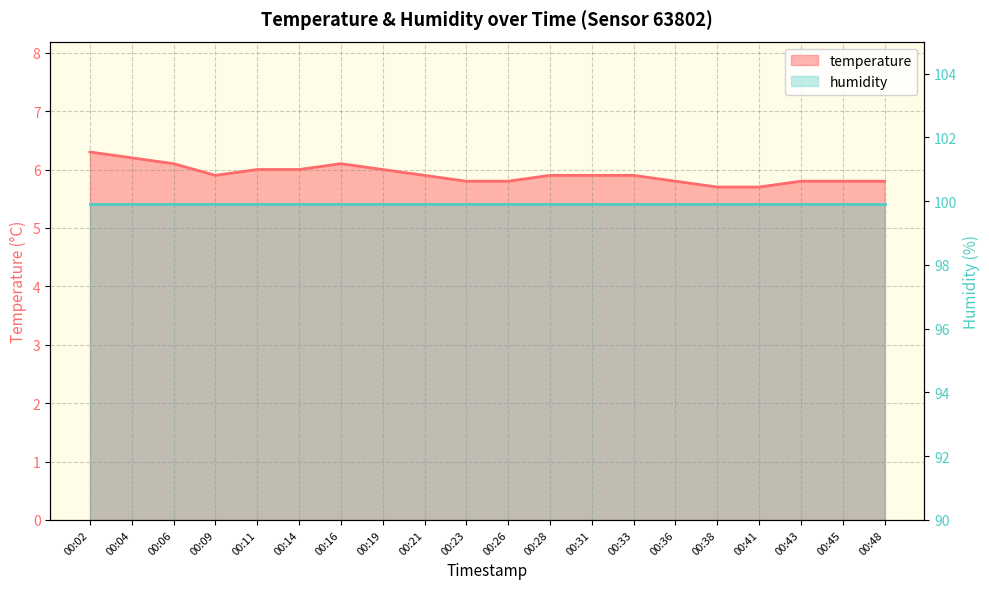

How many points are lower than both their immediate neighbors (excluding endpoints)?

1